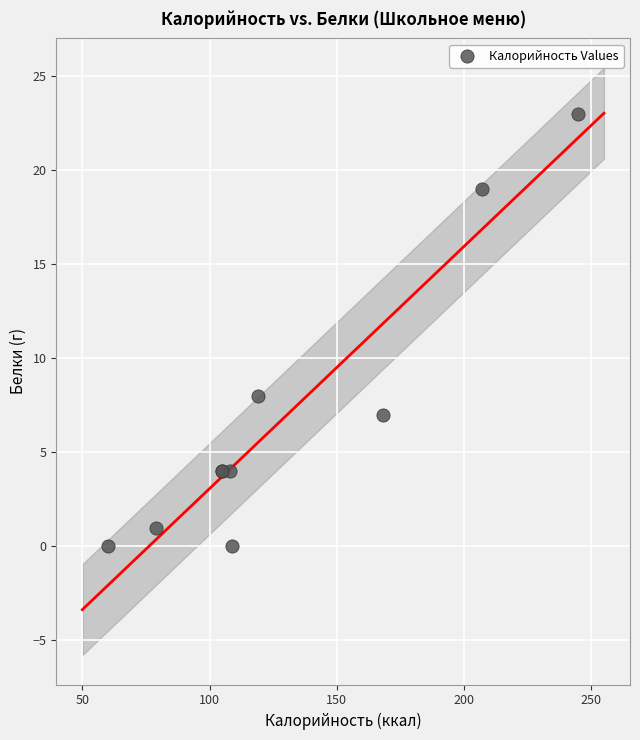

What Y value in the scatter plot is closest to 11?

8